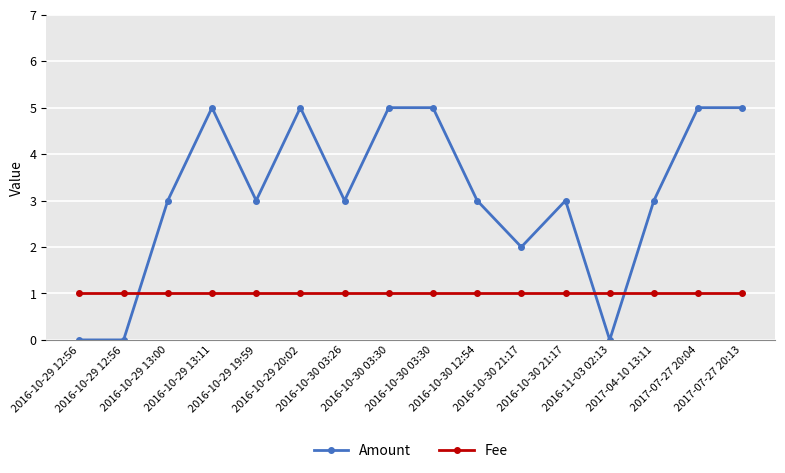

Which category has the lowest value across all series?

2016-10-29 12:56